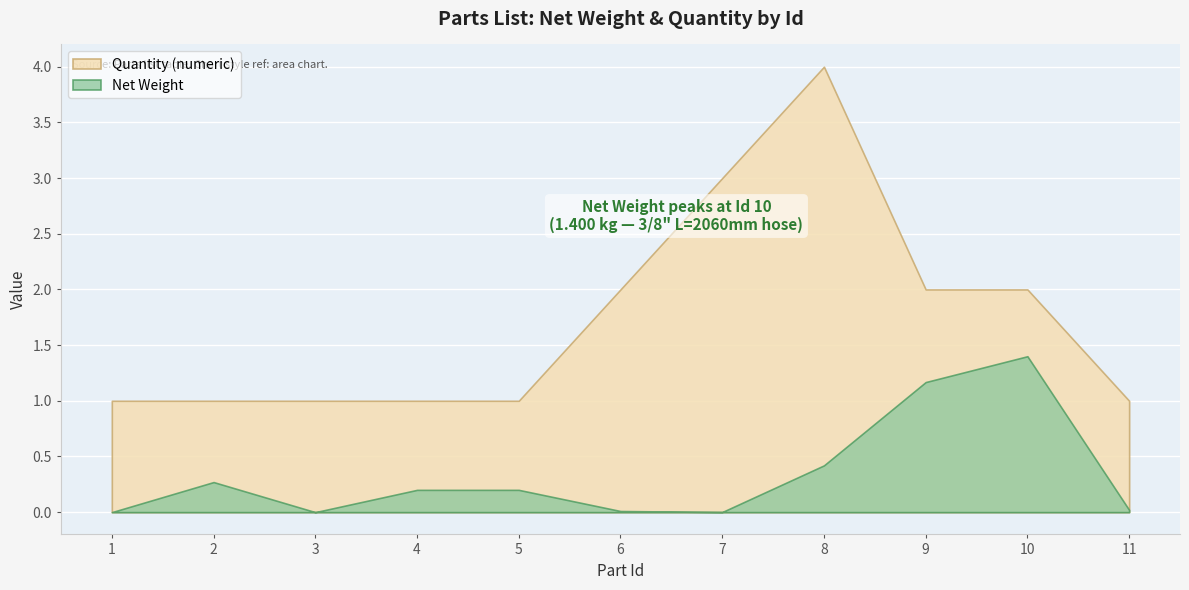

Is the value of Net Weight at 5 greater than the value of Quantity (numeric) at 5?

No